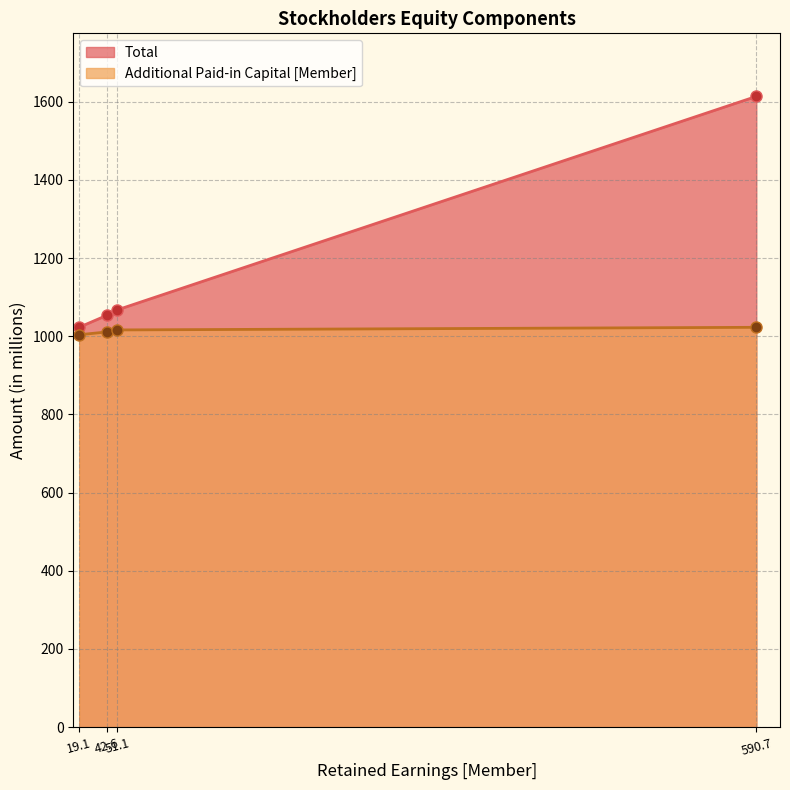

Does the chart have visible grid lines?

Yes